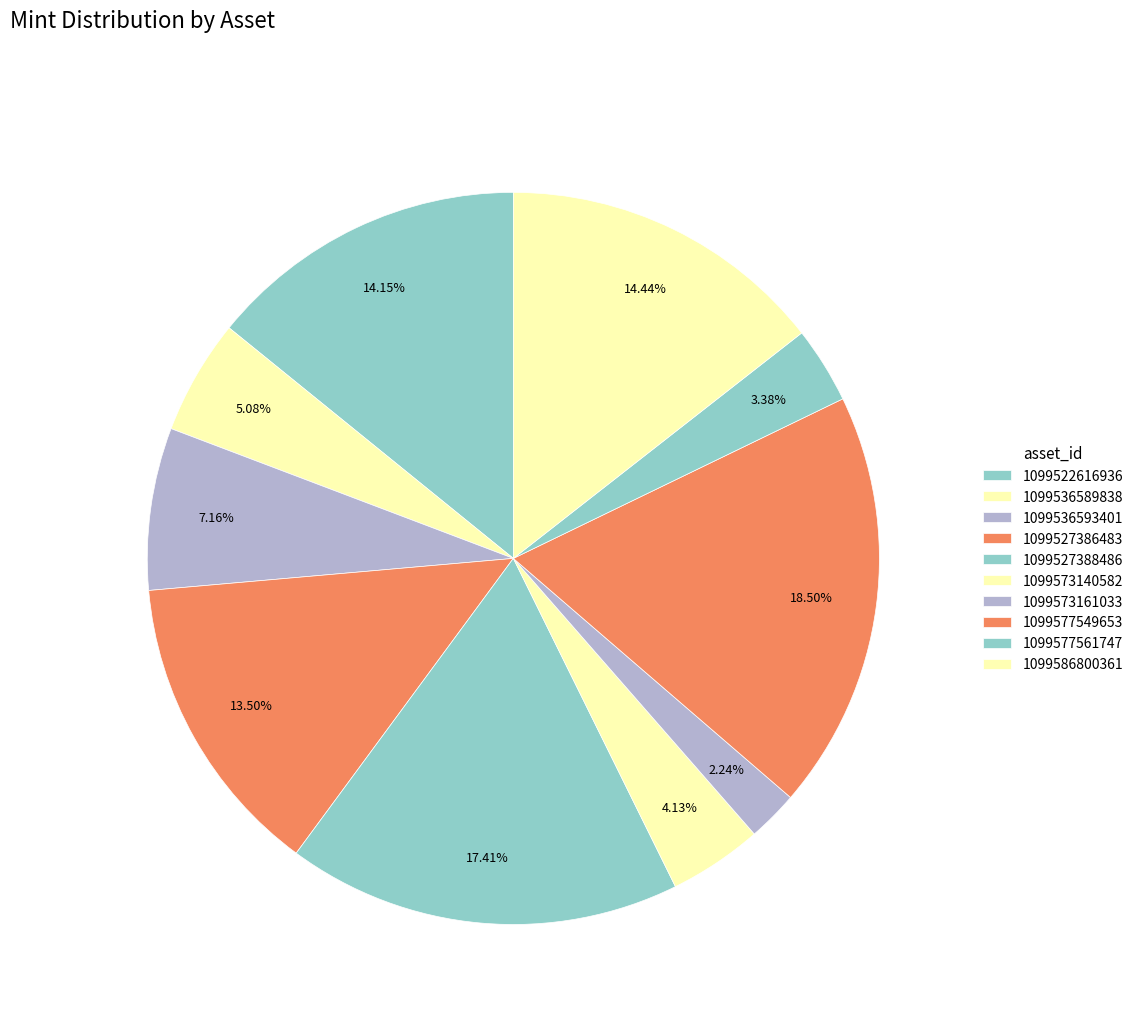

Is there any slice that represents more than half of the pie?

No